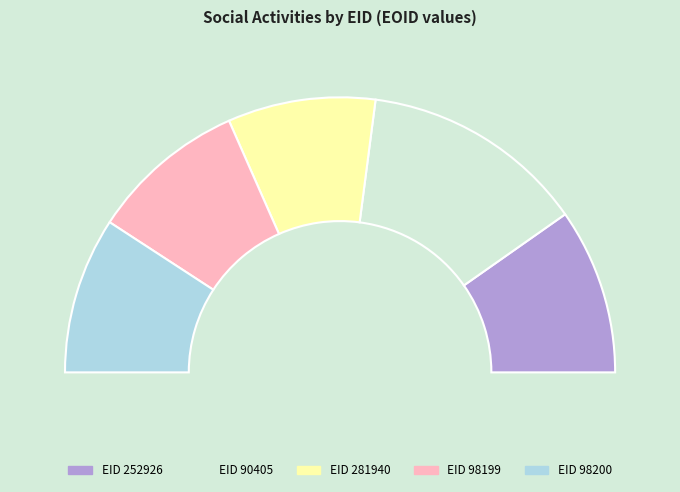

To the nearest percent, what portion does 252926 represent?

19%